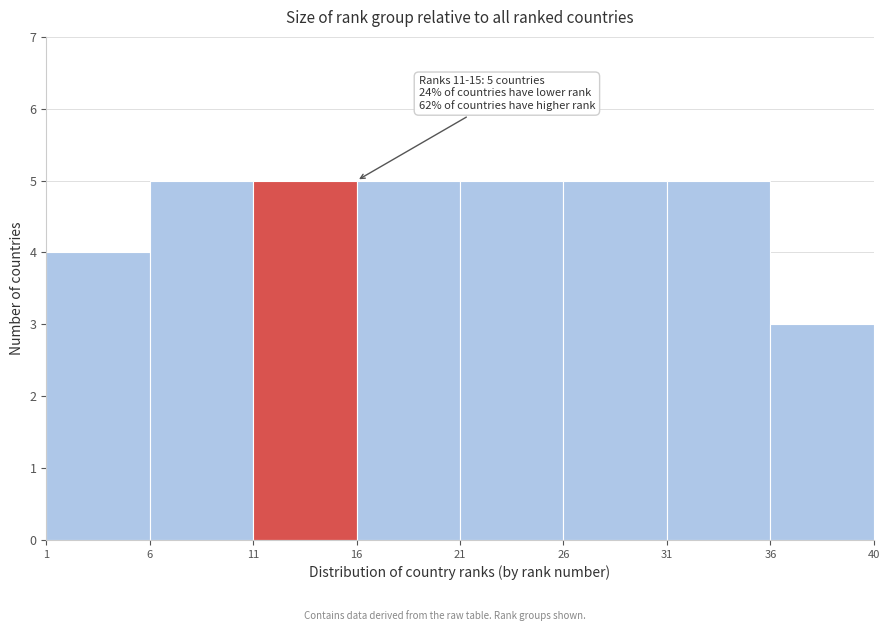

Reading left to right, transcribe all the data shown in this chart.

4	5	5	5	5	5	5	3